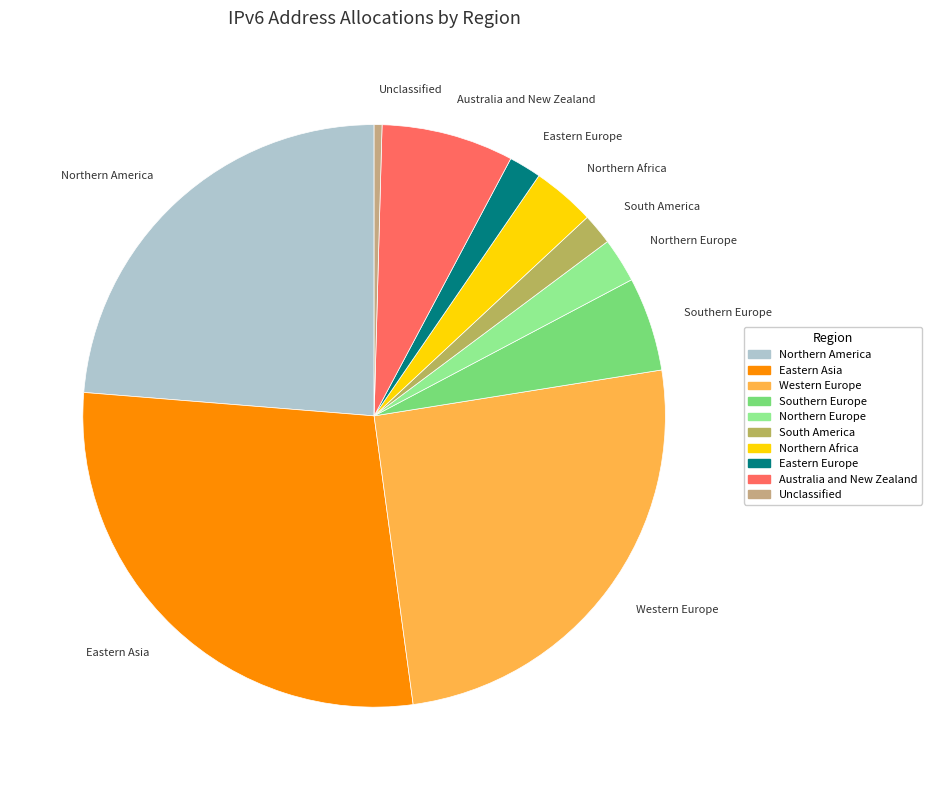

Is it true that Northern America is 24% of the pie?

True